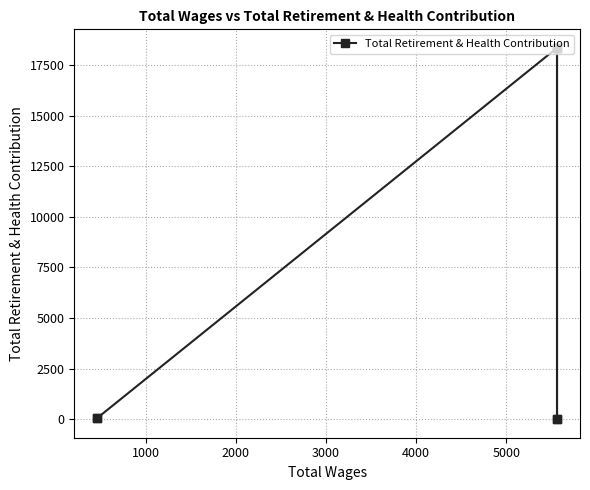

Where is the data nearest to the value 9171?

5000